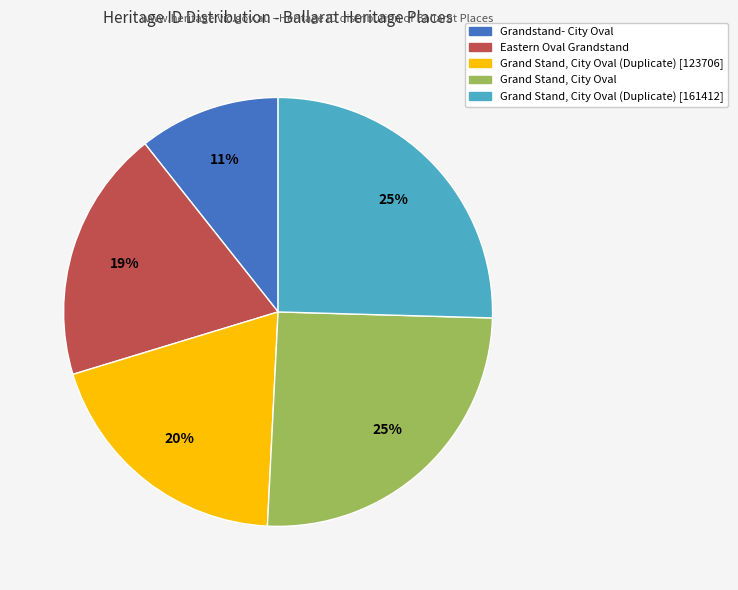

To the nearest percent, what is the average slice percentage?

20%